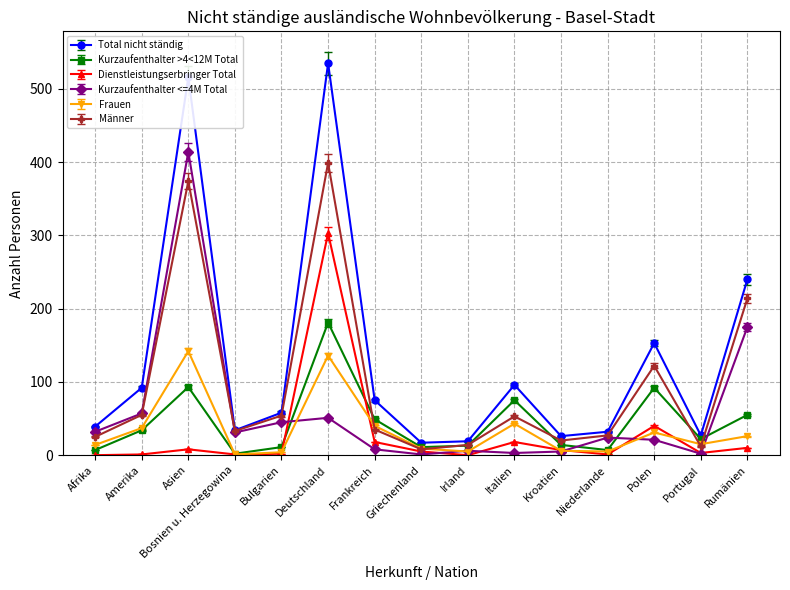

Which series has the largest range (max minus min)?

Total nicht ständig